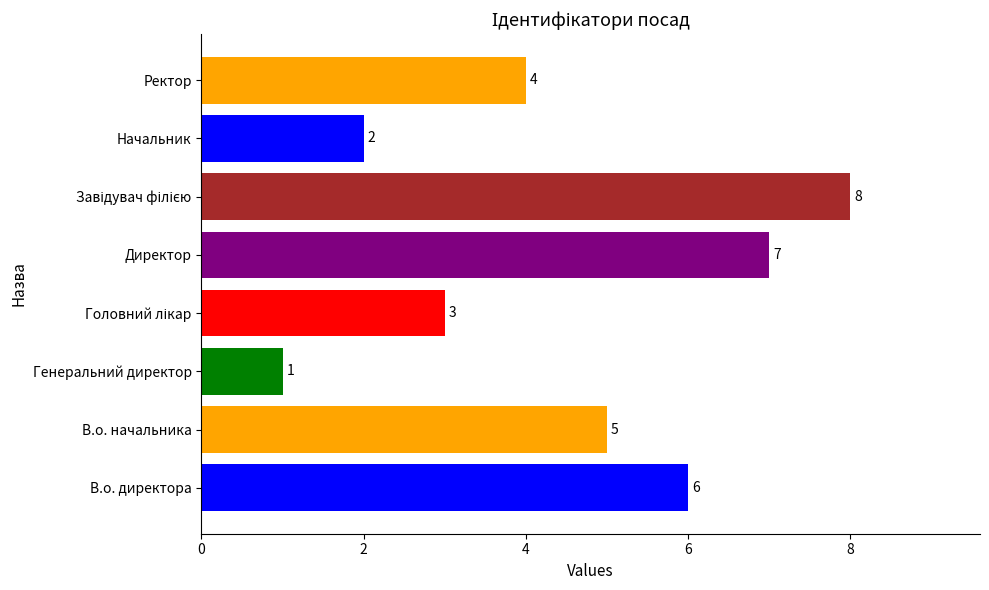

Between В.о. начальника and Ректор, which is larger?

В.о. начальника